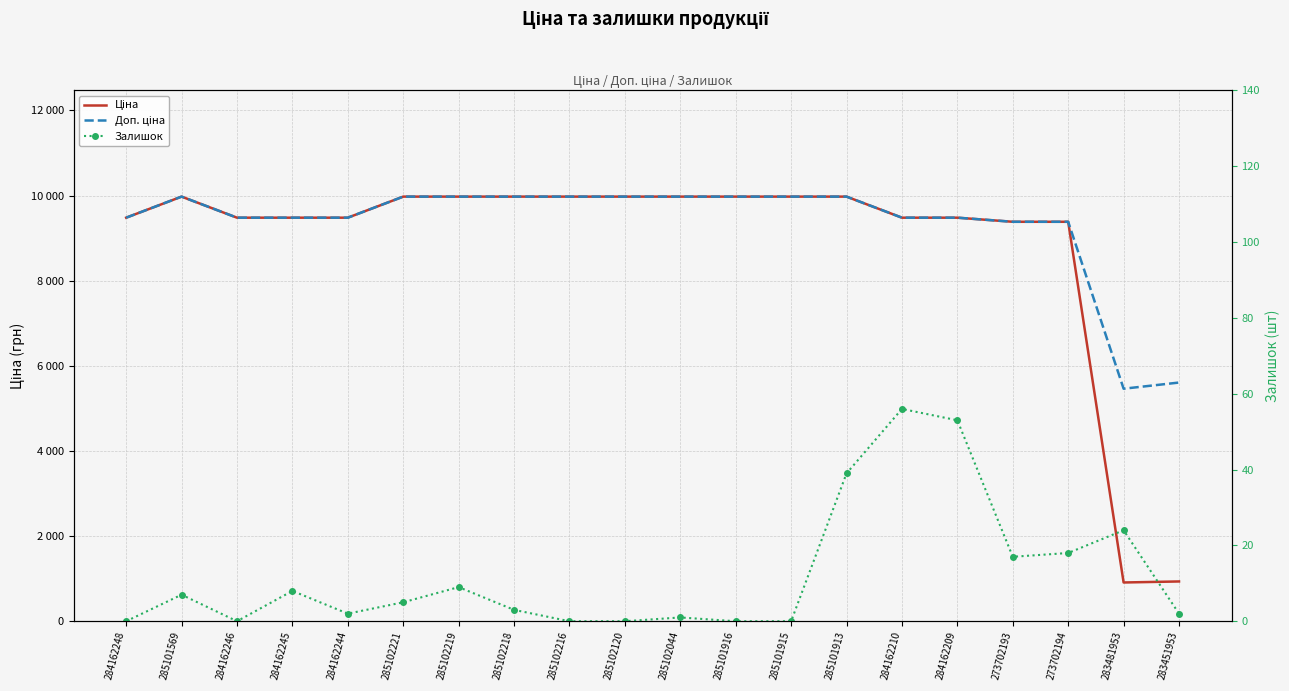

At which category is the sum across all series the highest?

285101913